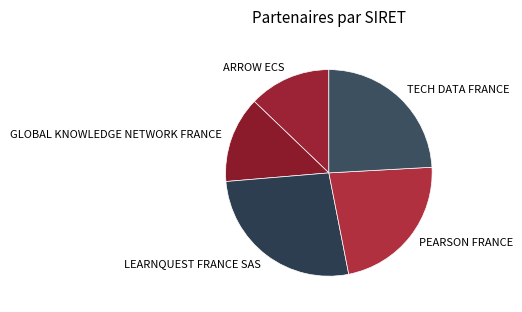

Is there a majority slice in this chart?

No